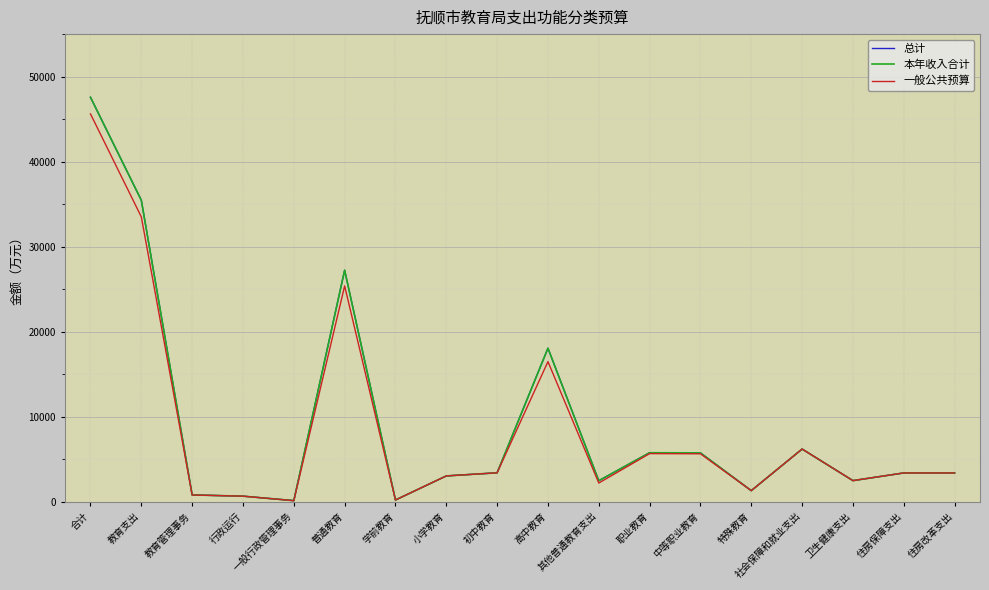

True or false: 一般公共预算 and 本年收入合计 intersect in this chart.

False